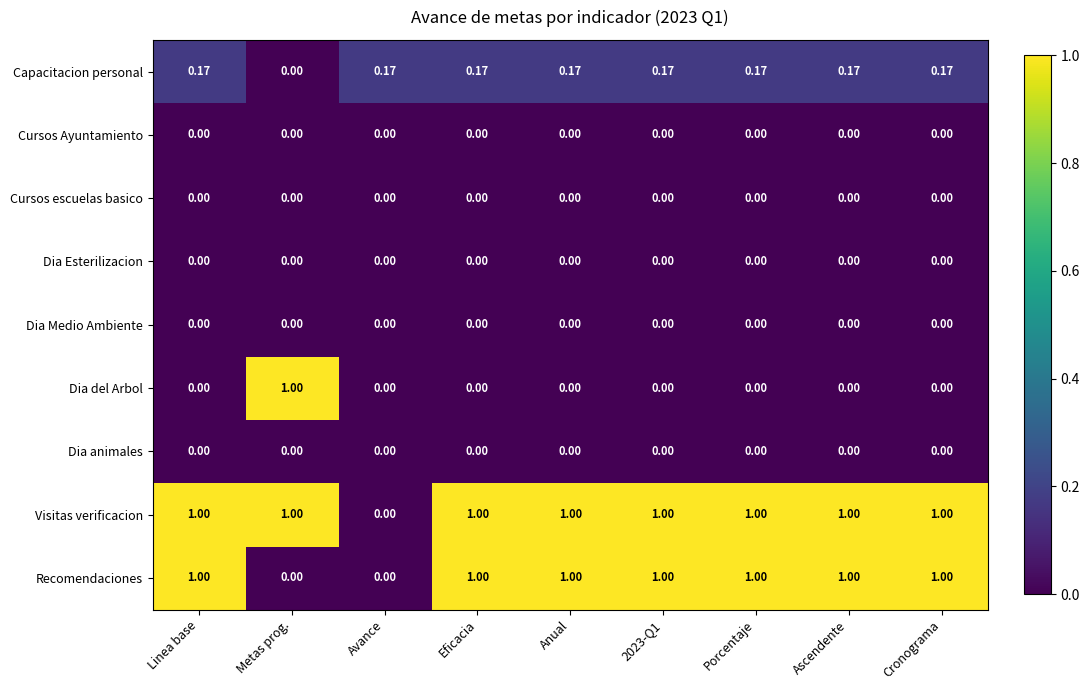

Which series has the largest total across all categories?

Visitas verificacion